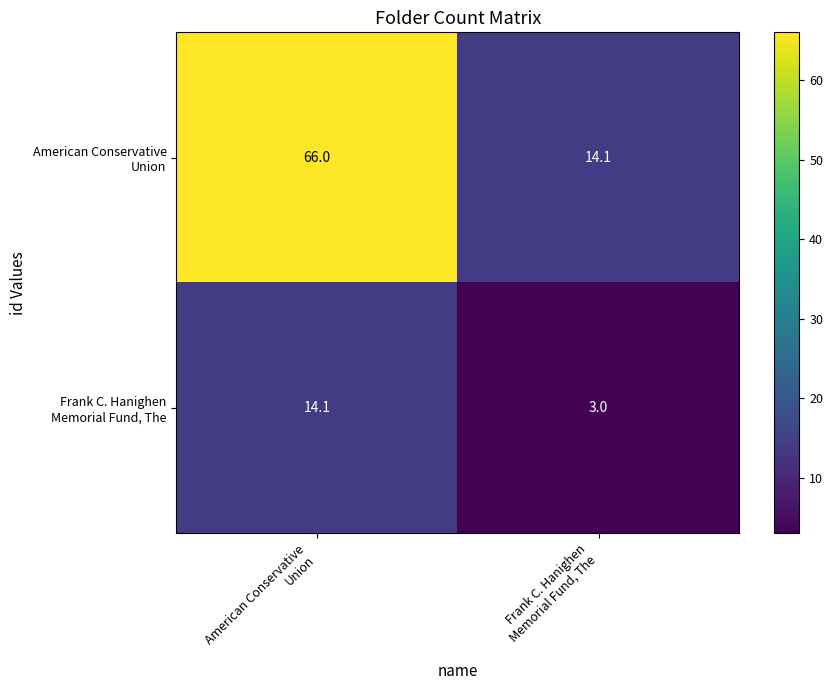

What is the maximum value shown in the chart?

66.0